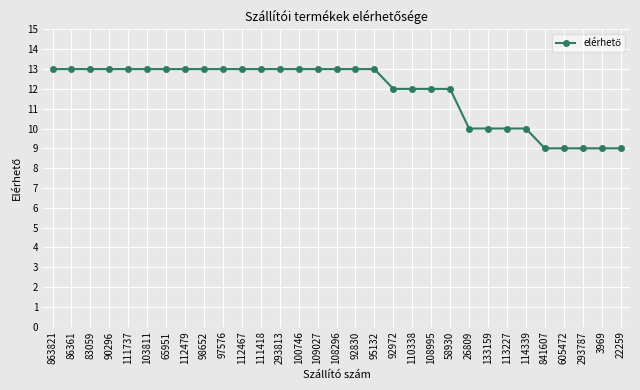

What is the average value?

12